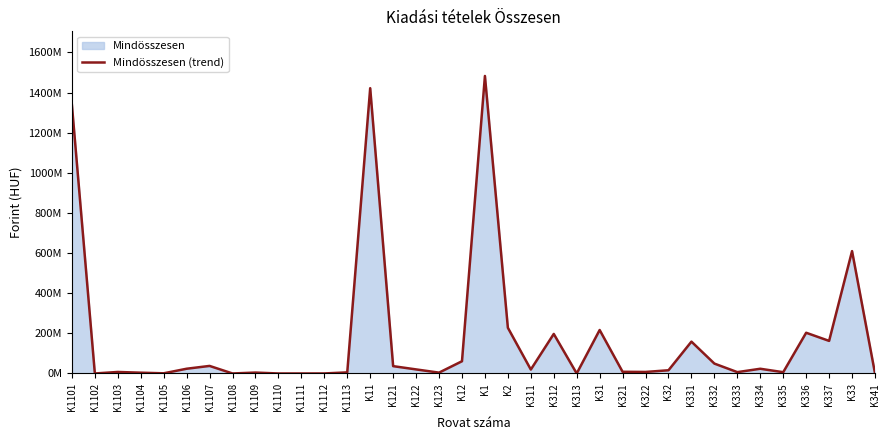

Reading left to right, what are all the values shown in this chart?

K1101=1338144652	K1102=0	K1103=7525500	K1104=3908540	K1105=842401	K1106=23615840	K1107=37652956	K1108=0	K1109=4477780	K1110=0	K1111=0	K1112=120000	K1113=5426357	K11=1421714026	K121=36498030	K122=20255972	K123=4173986	K12=60927988	K1=1482642014	K2=227760105	K311=19575000	K312=197046000	K313=0	K31=216621000	K321=8378744	K322=7604958	K32=15983702	K331=158682202	K332=49270000	K333=6695732	K334=23480000	K335=6374647	K336=202950993	K337=162326910	K33=609780484	K341=742000